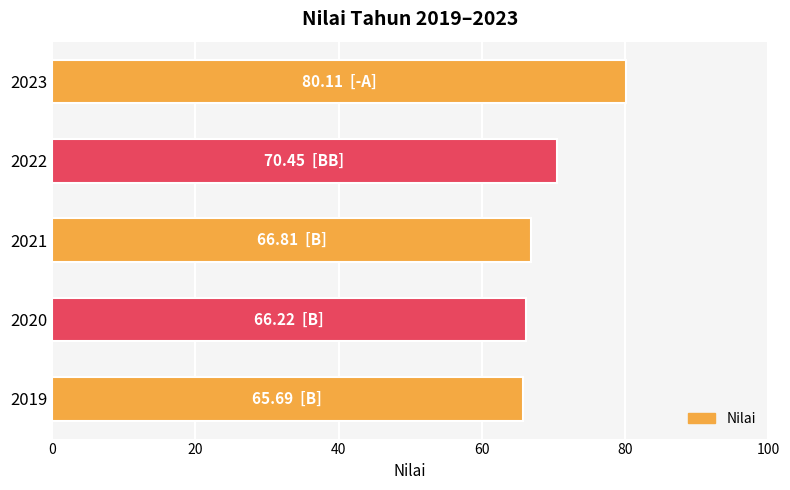

What is the sum of all values?

349.3